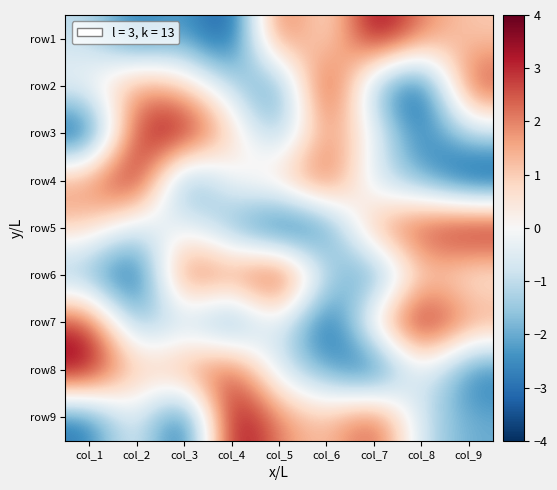

Which label corresponds to the smallest value in the chart?

col_4